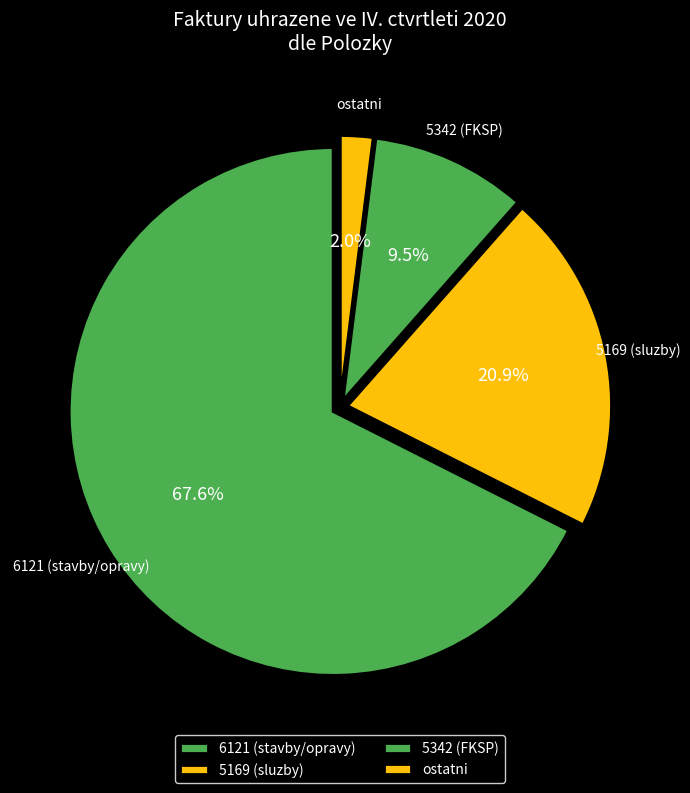

Rank the categories by value from lowest to highest.

ostatni, 5342 (FKSP), 5169 (sluzby), 6121 (stavby/opravy)